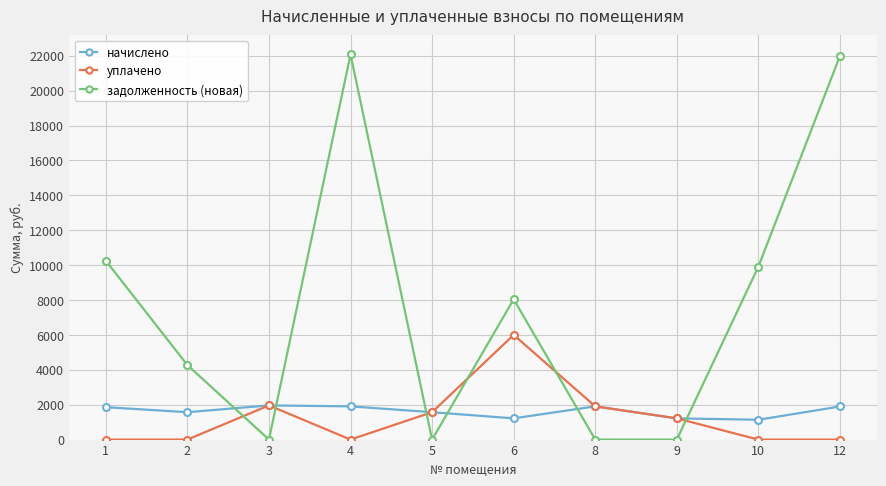

What is the maximum value for начислено?

1959.4